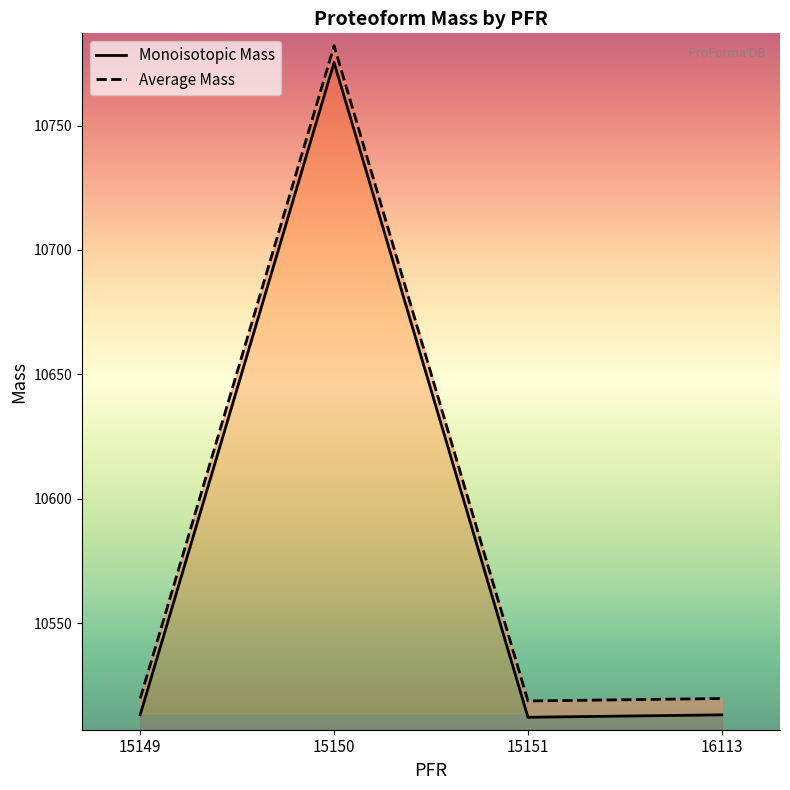

Reading left to right, extract all data points from this chart.

Monoisotopic Mass: 15149=10513.2	15150=10775.3	15151=10512.2	16113=10513.2
Average Mass: 15149=10519.8	15150=10782.1	15151=10518.8	16113=10519.8